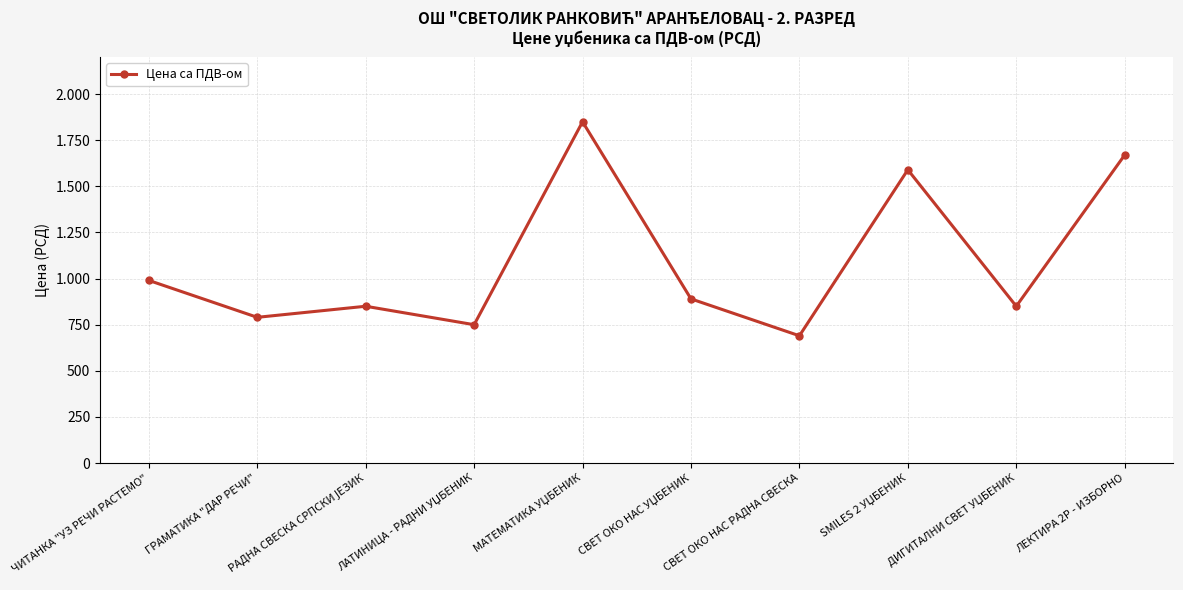

Approximately how many times larger is the value at РАДНА СВЕСКА СРПСКИ ЈЕЗИК compared to ЧИТАНКА "УЗ РЕЧИ РАСТЕМО"?

0.9